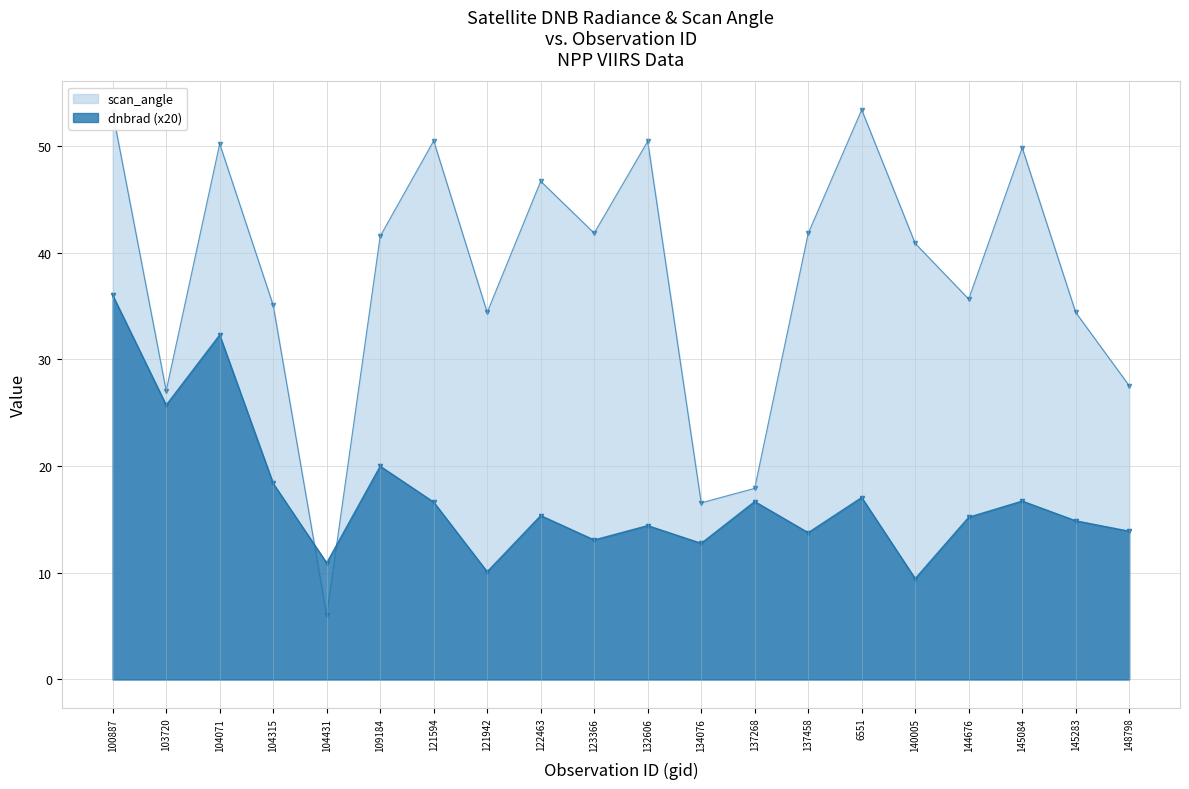

Is it true that dnbrad equals 26.1 at 104315?

False